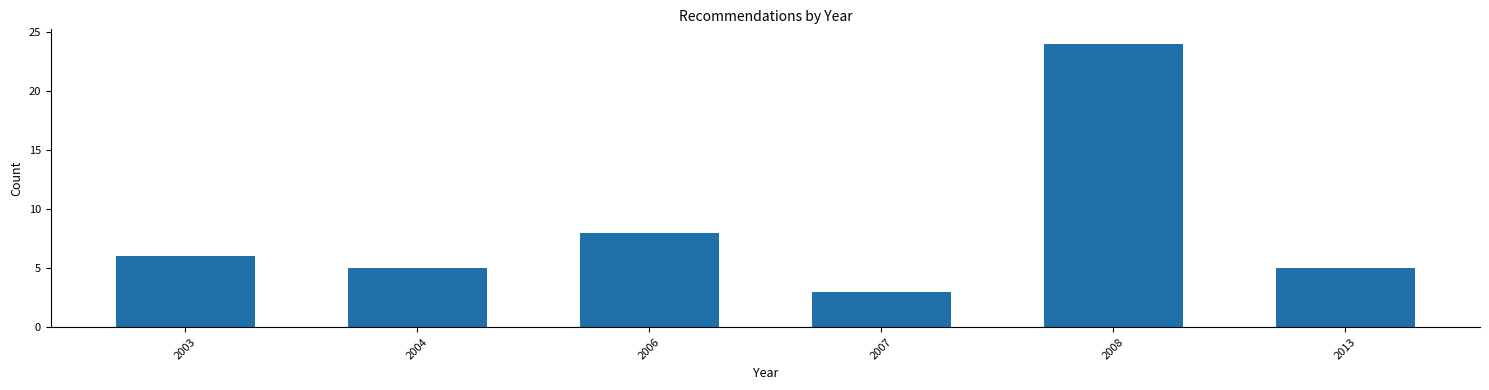

Reading right to left, extract all data points from this chart.

5	24	3	8	5	6